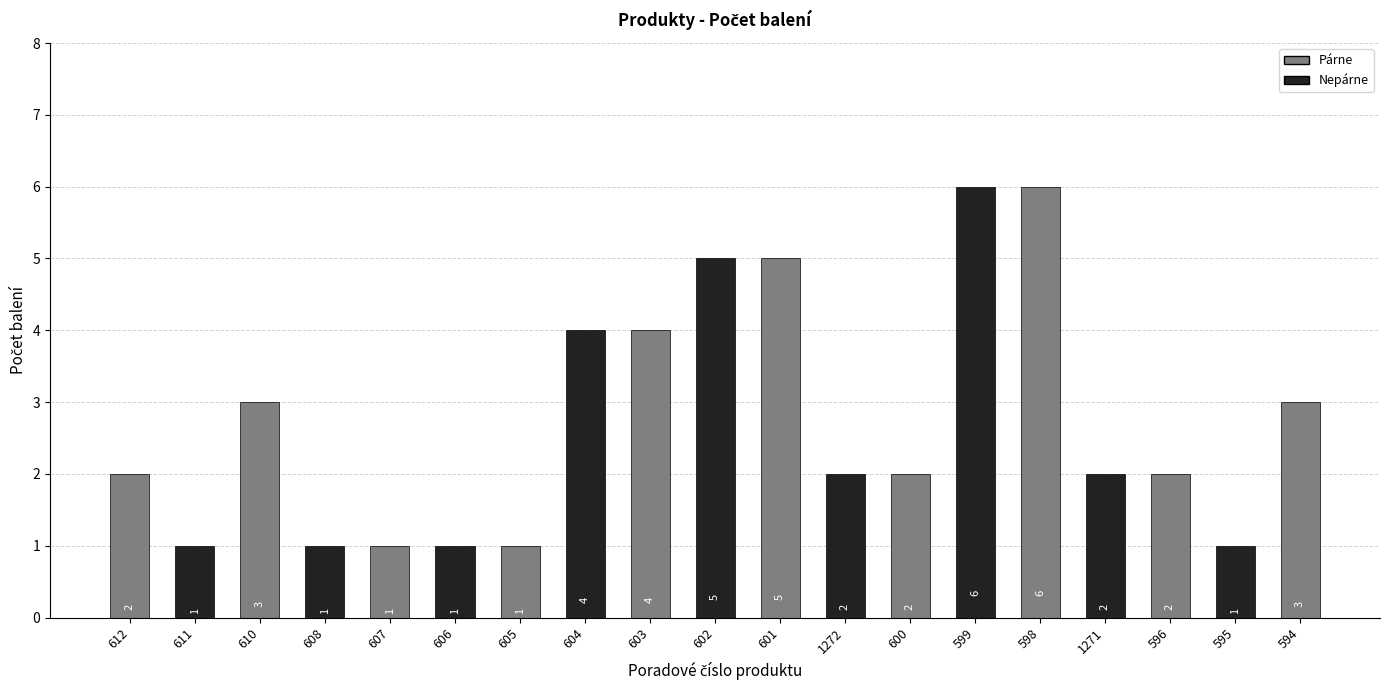

How many data points are less than 2?

6